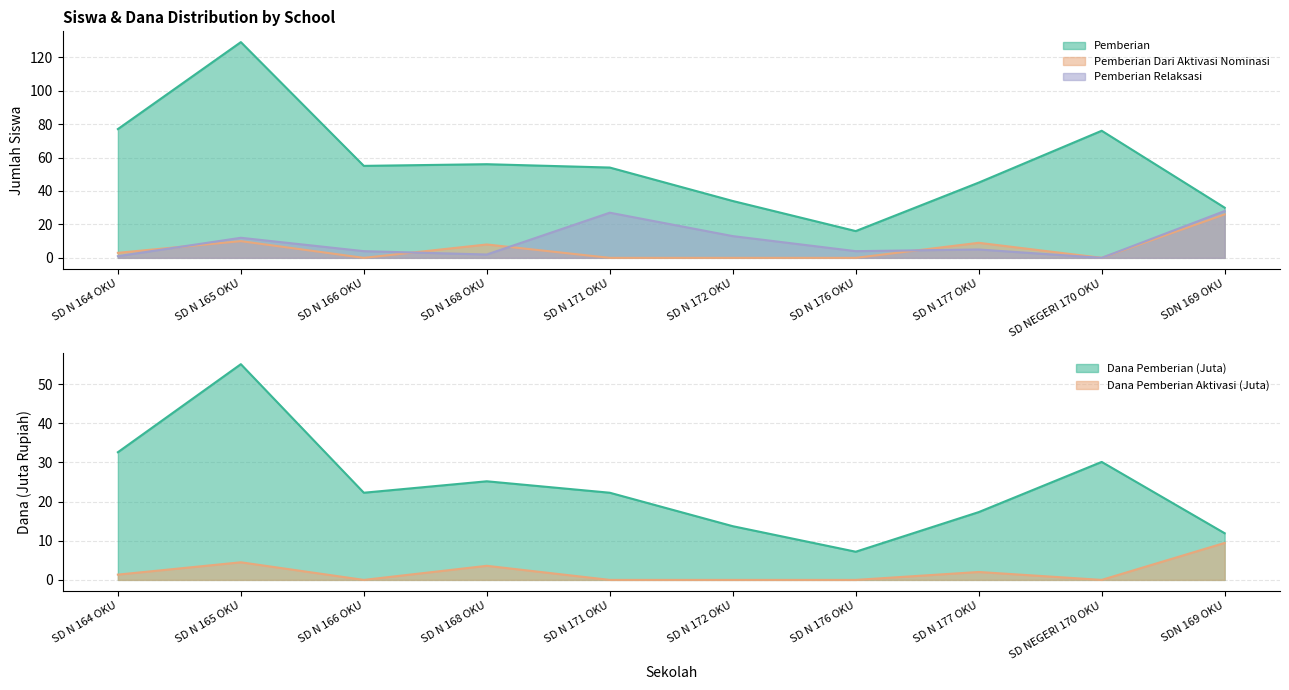

What is the label of the 7th point from the left?

SD N 176 OKU